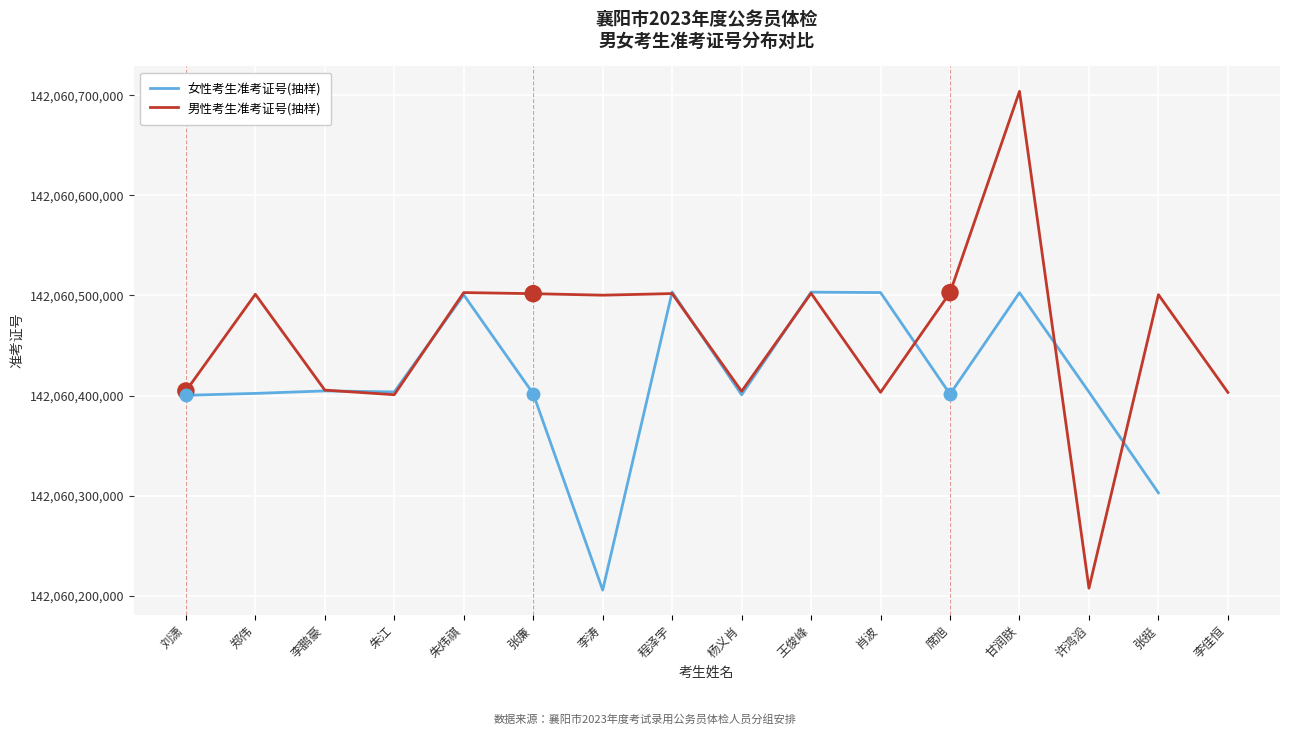

Where is 男性考生准考证号(抽样) nearest to the value 142060455717?

李涛